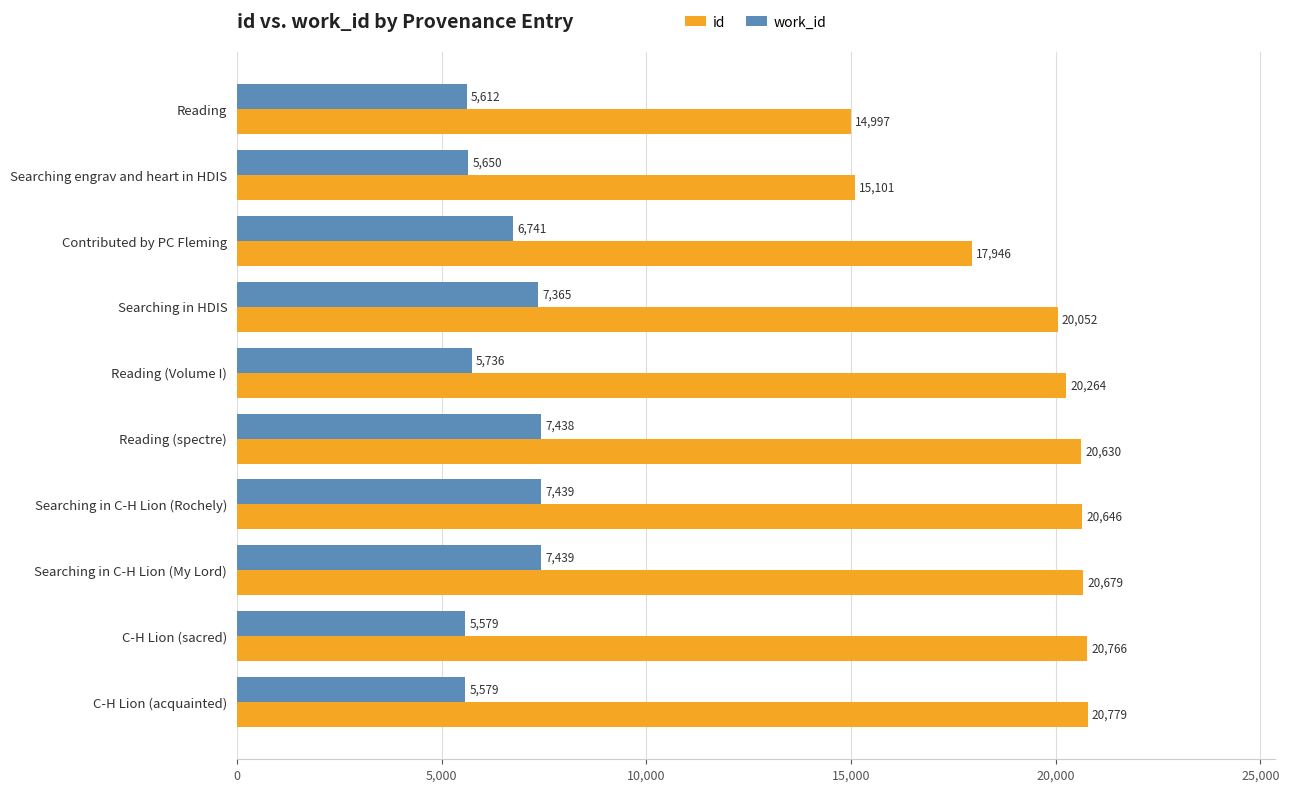

How many categories are shown in the chart?

10